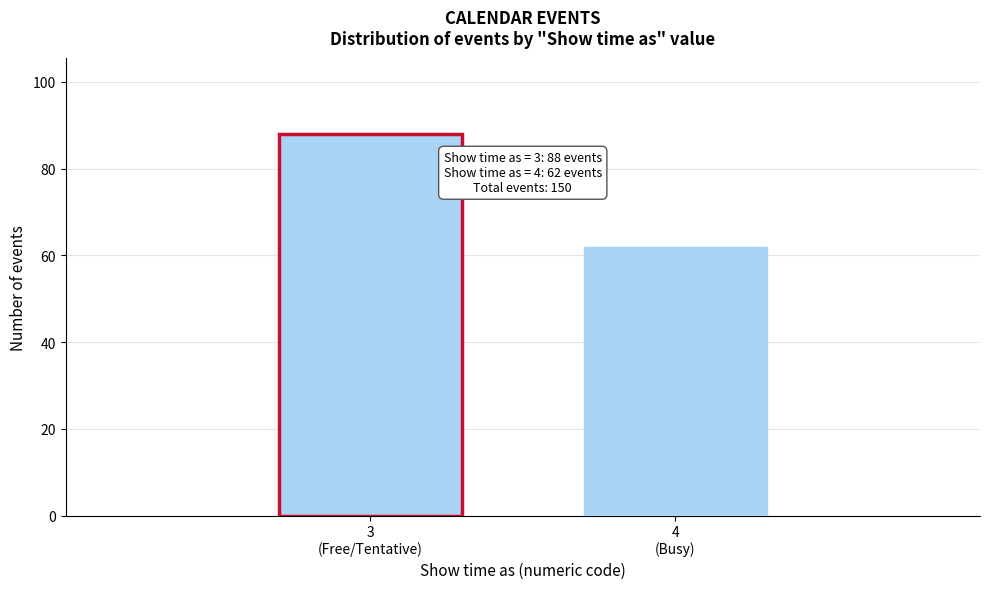

Reading left to right, transcribe all the data shown in this chart.

88	62